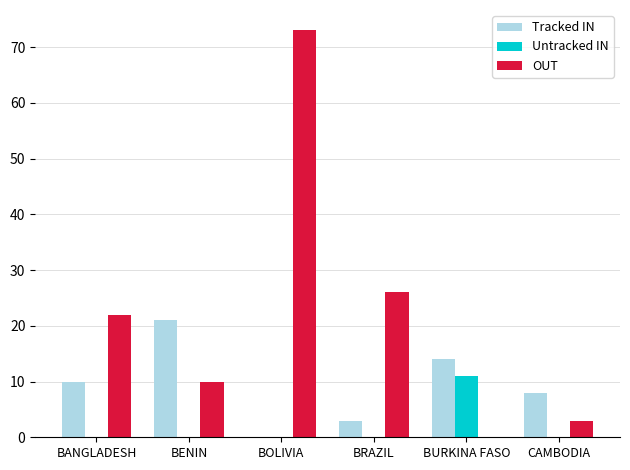

Reading right to left, list all the values displayed in this chart.

Tracked IN: 8	14	3	0	21	10
Untracked IN: 0	11	0	0	0	0
OUT: 3	0	26	73	10	22